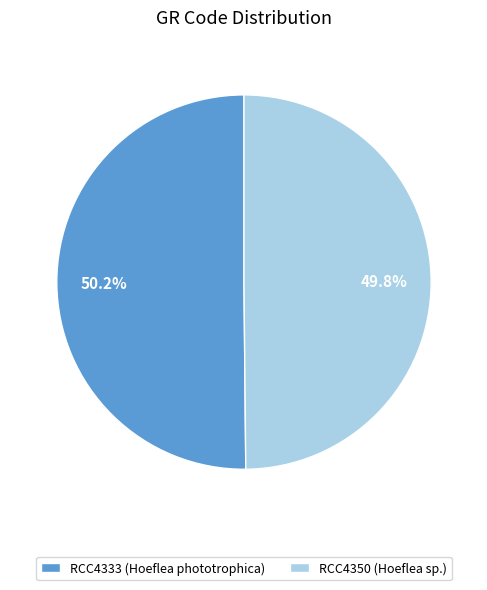

How many slices are in this pie chart?

2